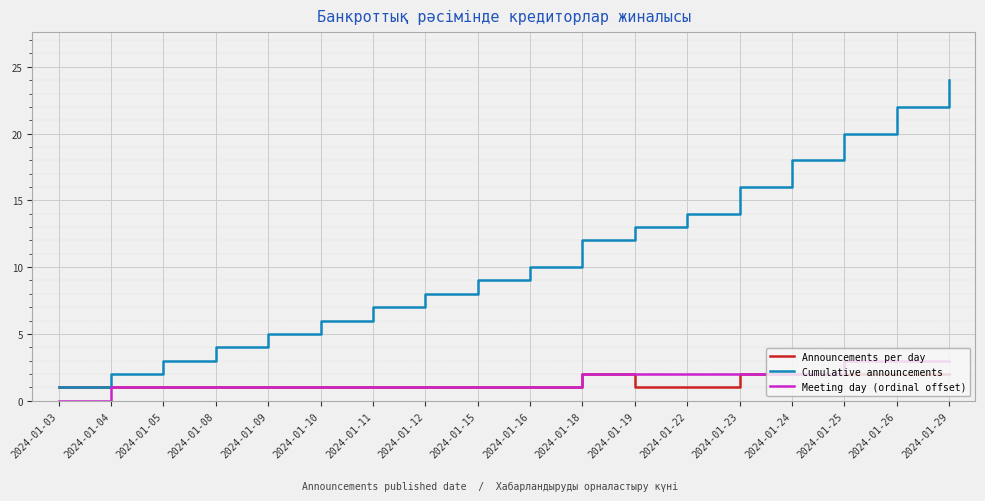

Is this an area chart (filled region under the line)?

No